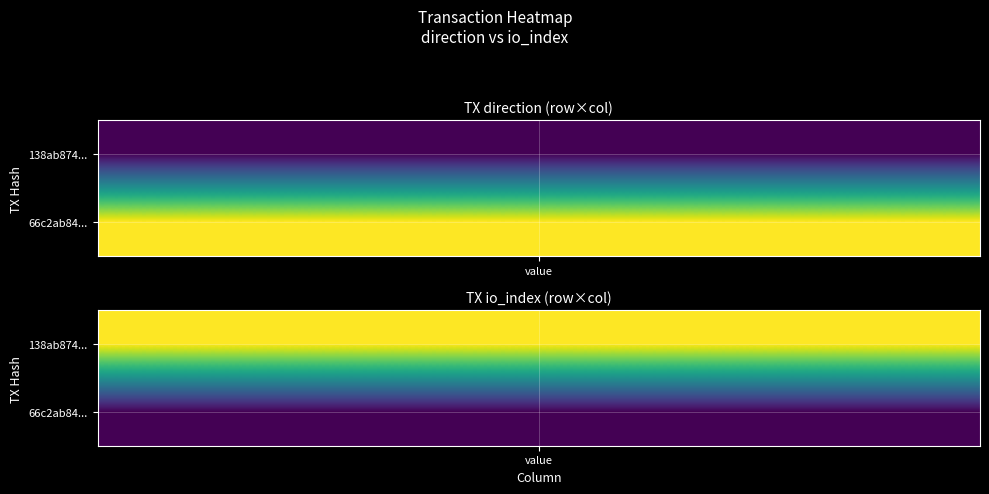

What is the difference between the highest and lowest values at 1?

190